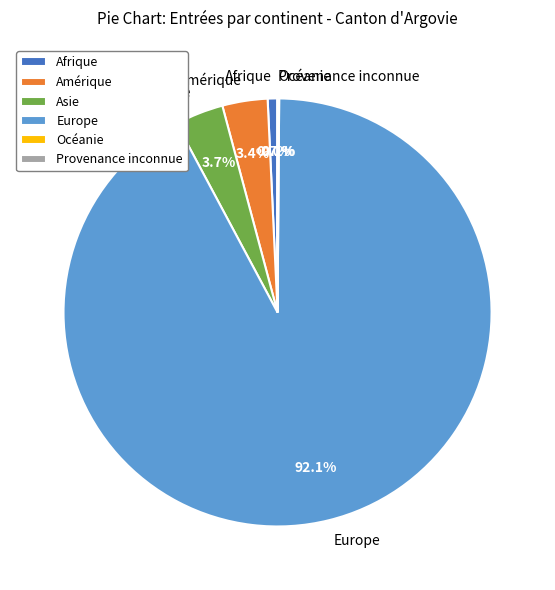

Approximately how many times larger is the value at Amérique compared to Asie?

0.9